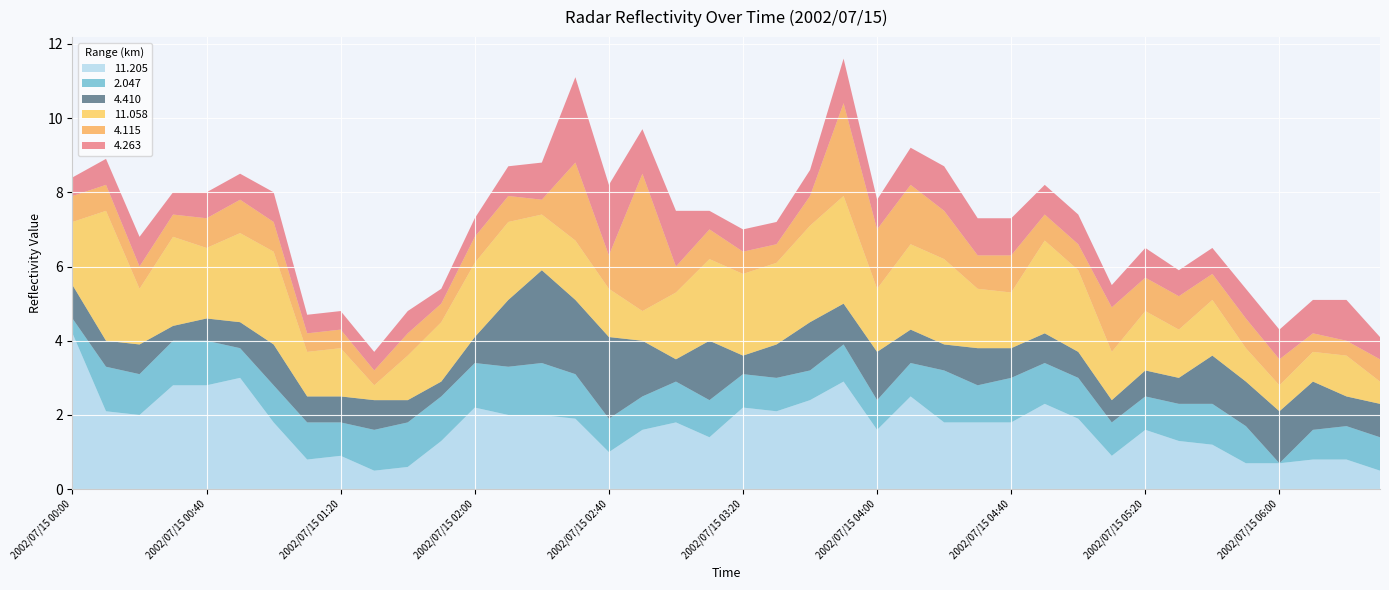

Reading left to right, transcribe all the data shown in this chart.

11.205: 4.2	2.1	2.0	2.8	2.8	3.0	1.8	0.8	0.9	0.5	0.6	1.3	2.2	2.0	2.0	1.9	1.0	1.6	1.8	1.4	2.2	2.1	2.4	2.9	1.6	2.5	1.8	1.8	1.8	2.3	1.9	0.9	1.6	1.3	1.2	0.7	0.7	0.8	0.8	0.5
2.047: 0.4	1.2	1.1	1.2	1.2	0.8	1.0	1.0	0.9	1.1	1.2	1.2	1.2	1.3	1.4	1.2	0.9	0.9	1.1	1.0	0.9	0.9	0.8	1.0	0.8	0.9	1.4	1.0	1.2	1.1	1.1	0.9	0.9	1.0	1.1	1.0	0.0	0.8	0.9	0.9
4.410: 0.9	0.7	0.8	0.4	0.6	0.7	1.1	0.7	0.7	0.8	0.6	0.4	0.7	1.8	2.5	2.0	2.2	1.5	0.6	1.6	0.5	0.9	1.3	1.1	1.3	0.9	0.7	1.0	0.8	0.8	0.7	0.6	0.7	0.7	1.3	1.2	1.4	1.3	0.8	0.9
11.058: 1.7	3.5	1.5	2.4	1.9	2.4	2.5	1.2	1.3	0.4	1.2	1.6	2.0	2.1	1.5	1.6	1.3	0.8	1.8	2.2	2.2	2.2	2.6	2.9	1.7	2.3	2.3	1.6	1.5	2.5	2.2	1.3	1.6	1.3	1.5	0.9	0.7	0.8	1.1	0.6
4.115: 0.7	0.7	0.6	0.6	0.8	0.9	0.8	0.5	0.5	0.4	0.6	0.5	0.7	0.7	0.4	2.1	0.9	3.7	0.7	0.8	0.6	0.5	0.8	2.5	1.6	1.6	1.3	0.9	1.0	0.7	0.7	1.2	0.9	0.9	0.7	0.8	0.7	0.5	0.4	0.6
4.263: 0.5	0.7	0.8	0.6	0.7	0.7	0.8	0.5	0.5	0.5	0.6	0.4	0.5	0.8	1.0	2.3	1.9	1.2	1.5	0.5	0.6	0.6	0.7	1.2	0.8	1.0	1.2	1.0	1.0	0.8	0.8	0.6	0.8	0.7	0.7	0.8	0.8	0.9	1.1	0.6